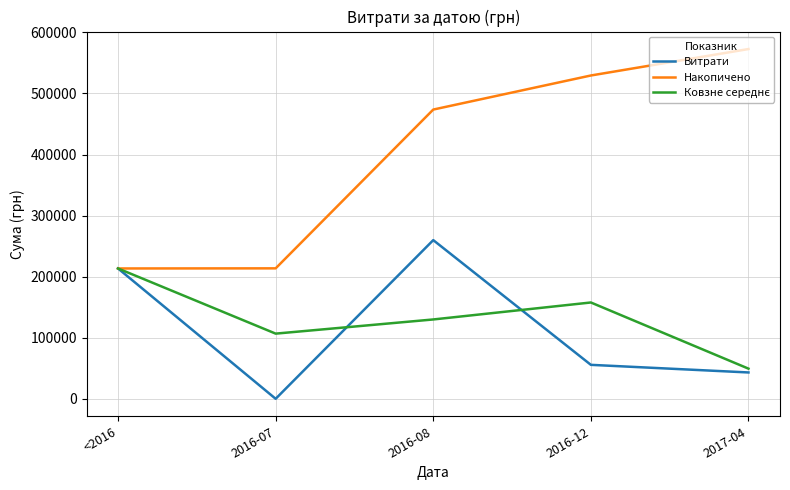

The value of Витрати at <2016 is 107855.7. True or false?

False